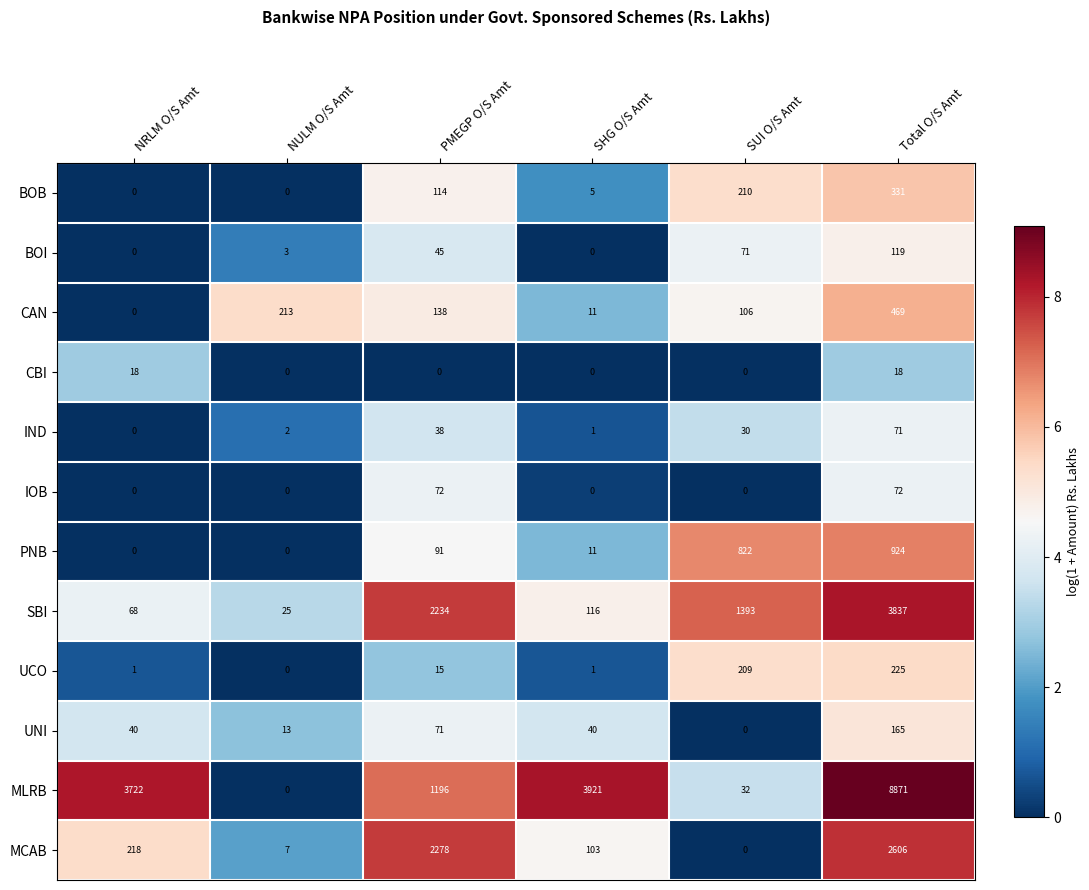

Rank the series by their maximum value, from highest to lowest.

MLRB, SBI, MCAB, PNB, CAN, BOB, UCO, UNI, BOI, IOB, IND, CBI